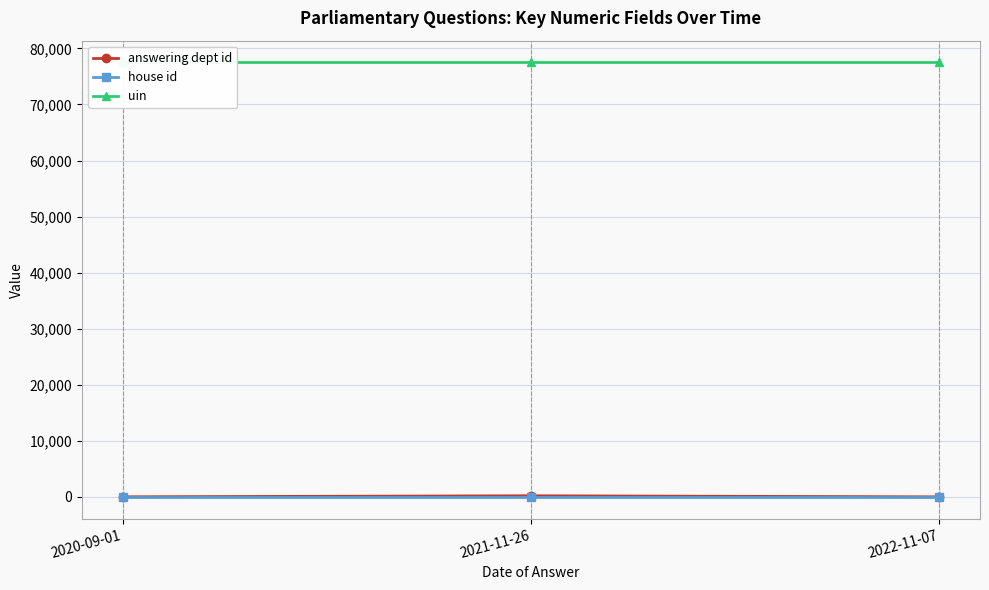

Read the house id value at 2022-11-07.

1